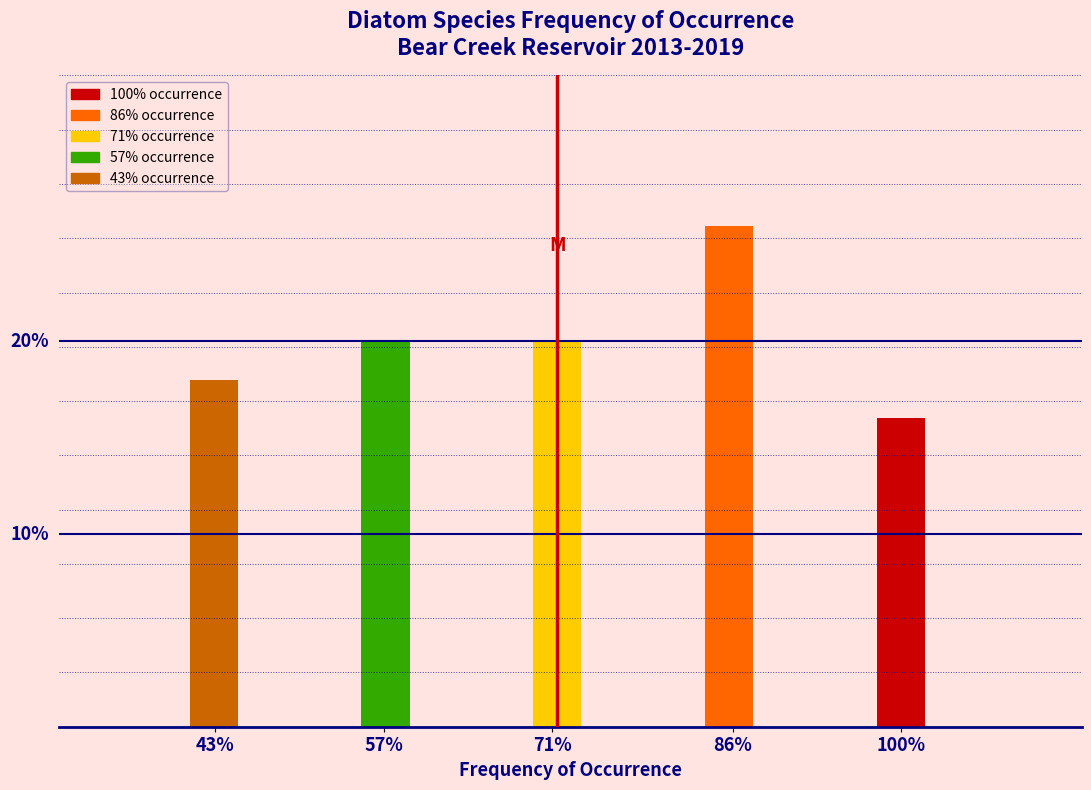

Are the bars horizontal?

No